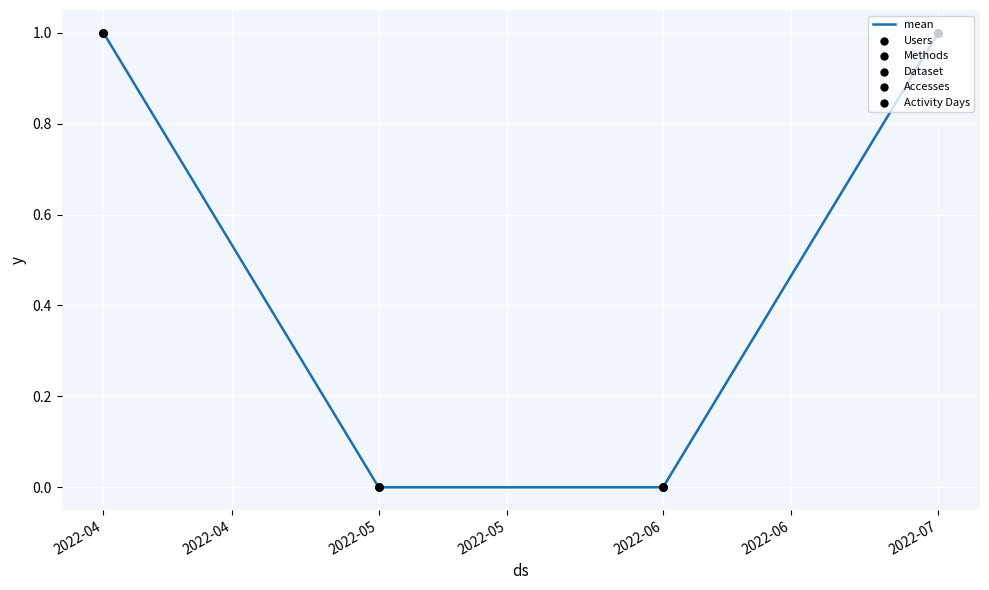

True or false: there are more than 2 points higher than both neighbors.

False